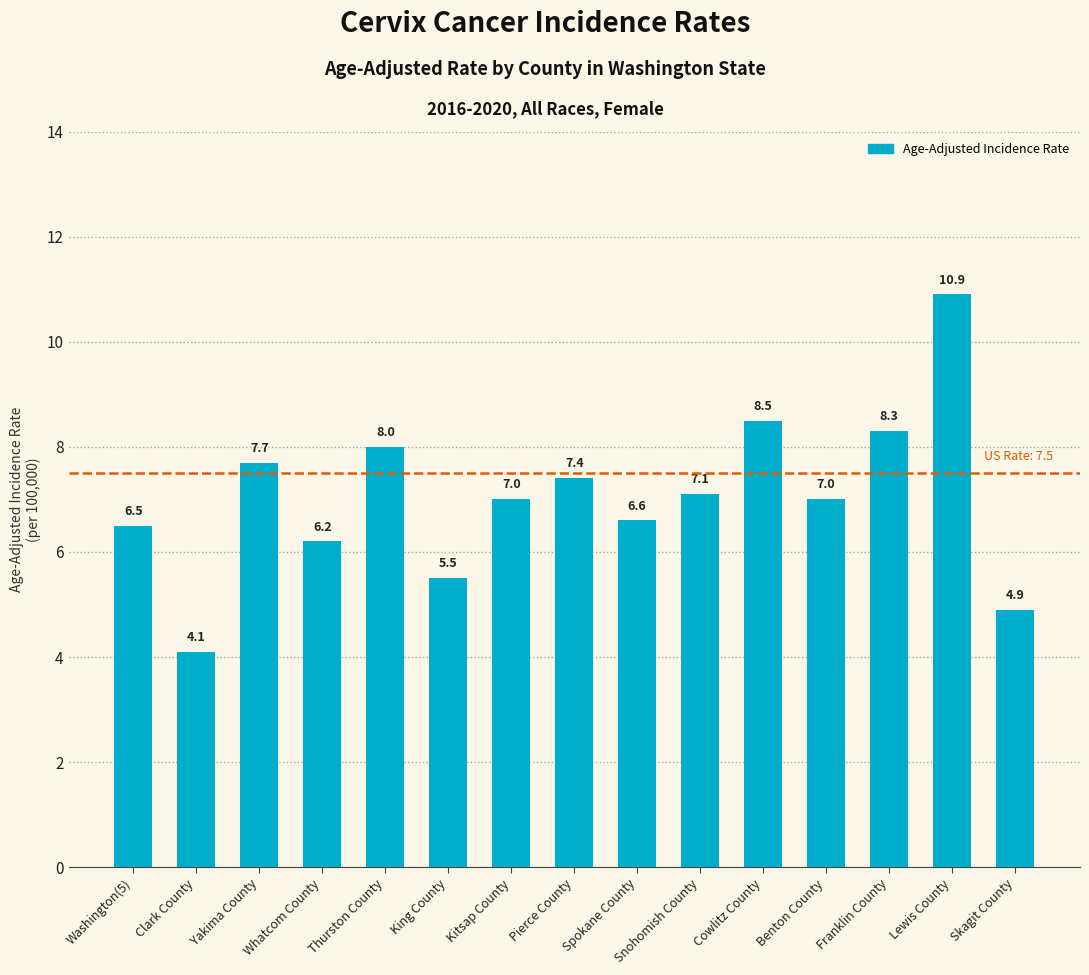

How many values are below 7?

6